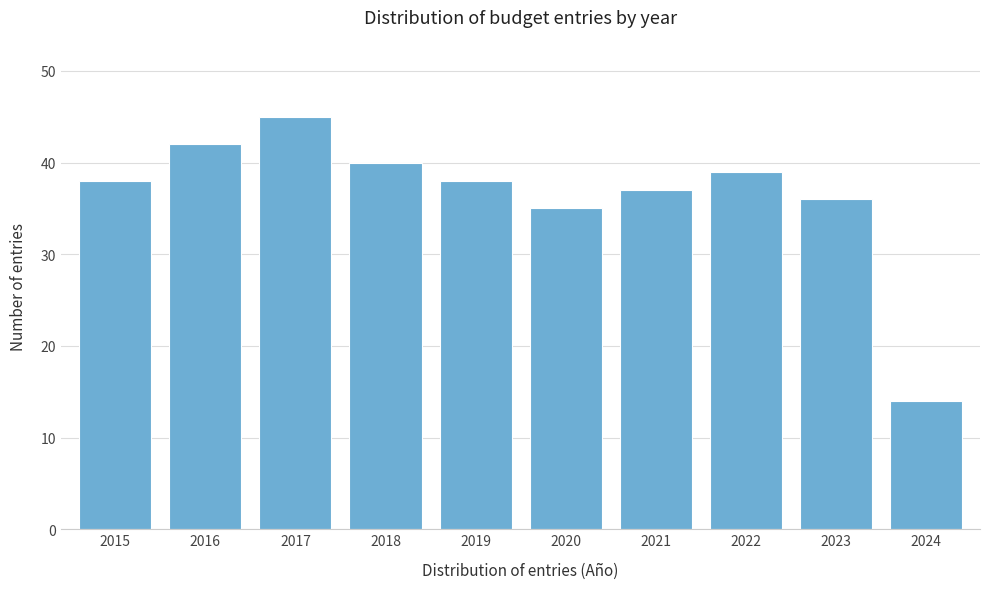

Reading left to right, extract all data points from this chart.

2015=38	2016=42	2017=45	2018=40	2019=38	2020=35	2021=37	2022=39	2023=36	2024=14